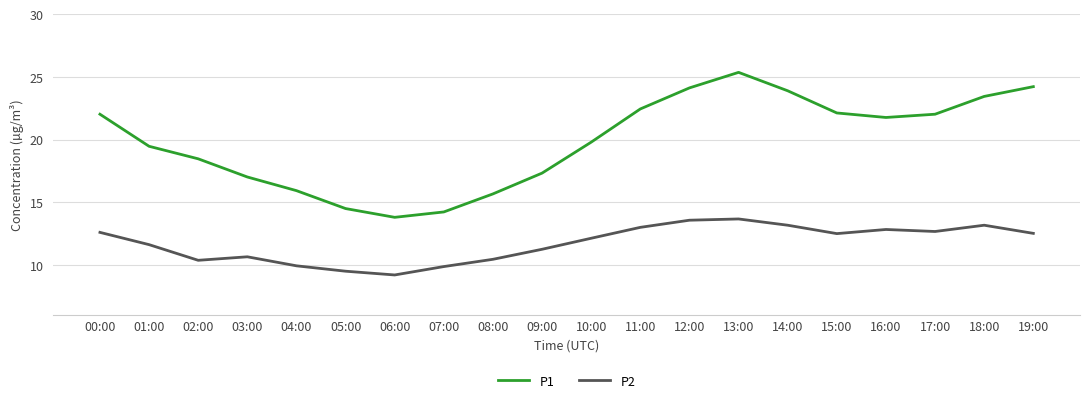

Which series has the largest range (max minus min)?

P1